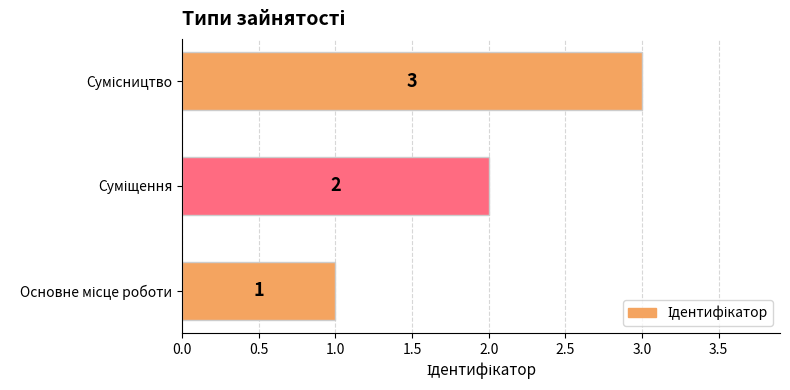

What is the sum of all values?

6